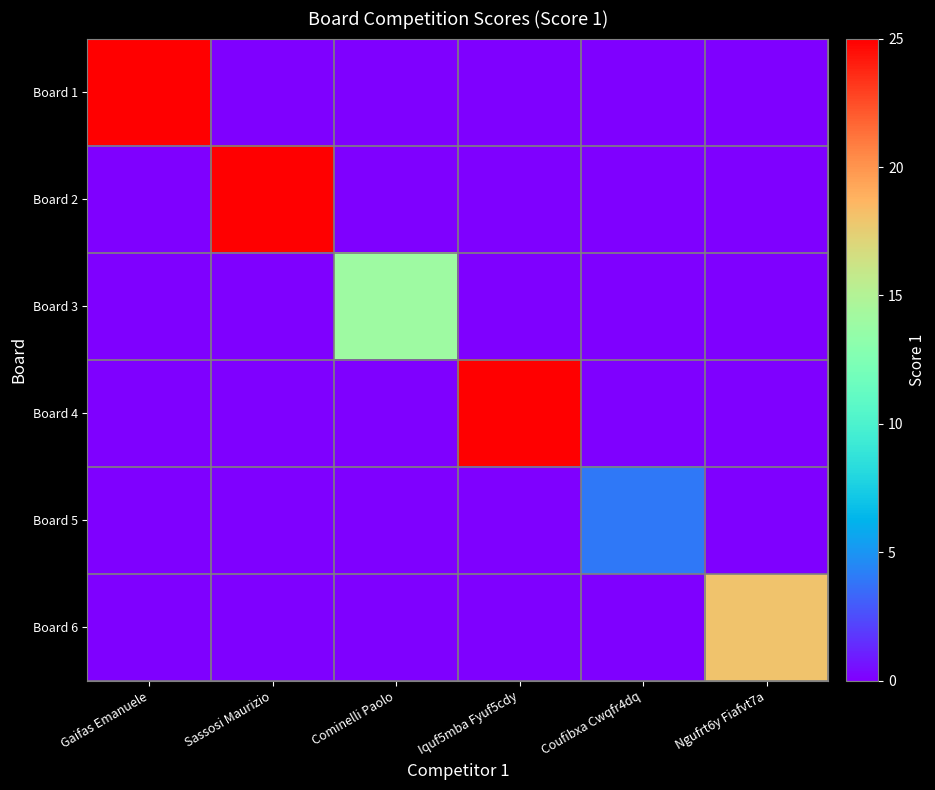

What is the total value across all series at Coufibxa Cwqfr4dq?

4